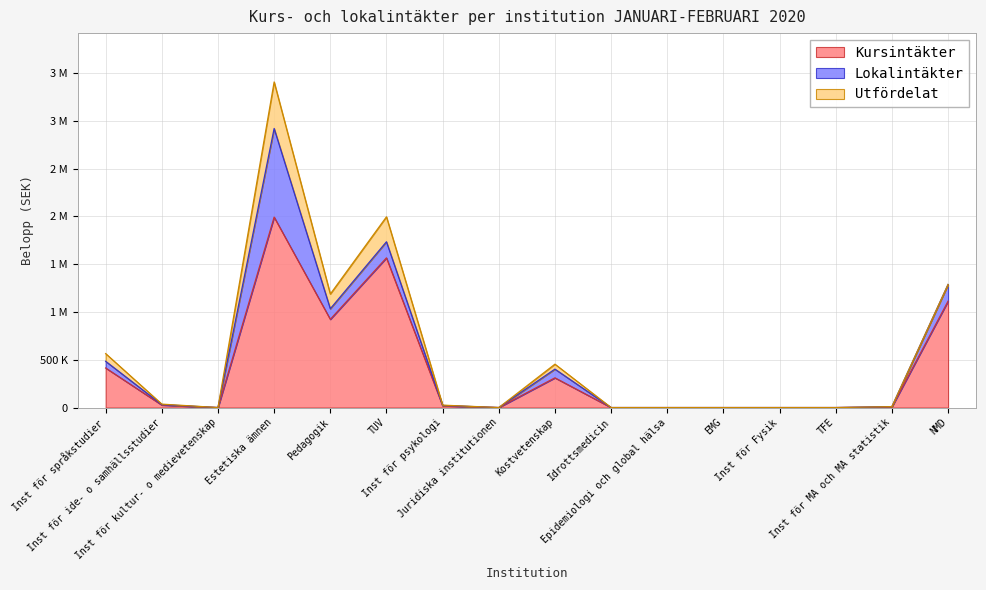

What is the difference between the maximum and second lowest values in the Lokalintäkter series?

927182.5